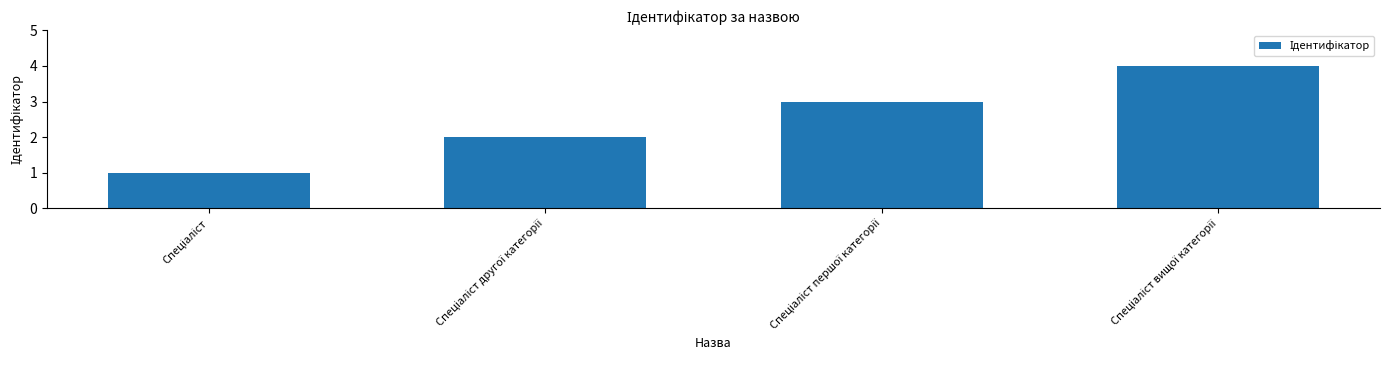

What is the difference between the maximum and minimum values?

3